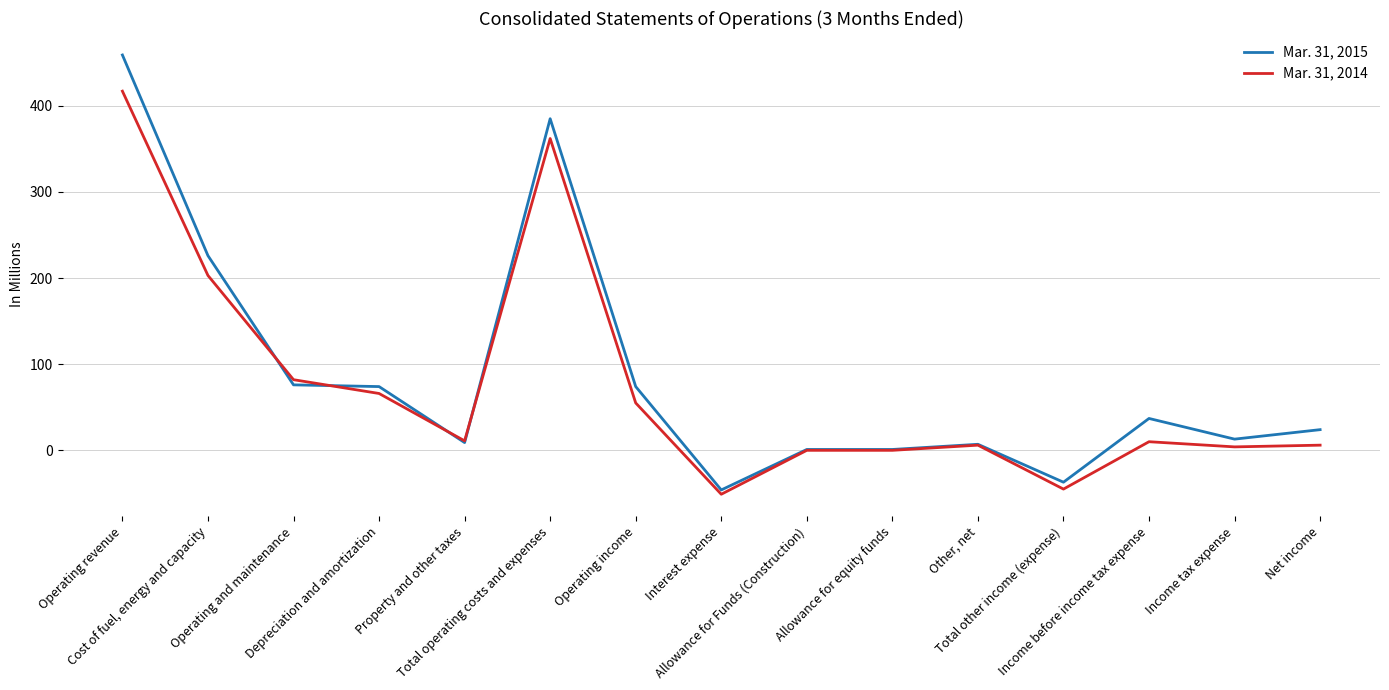

Is the value of Mar. 31, 2015 at Total other income (expense) greater than the value of Mar. 31, 2014 at Income before income tax expense?

No